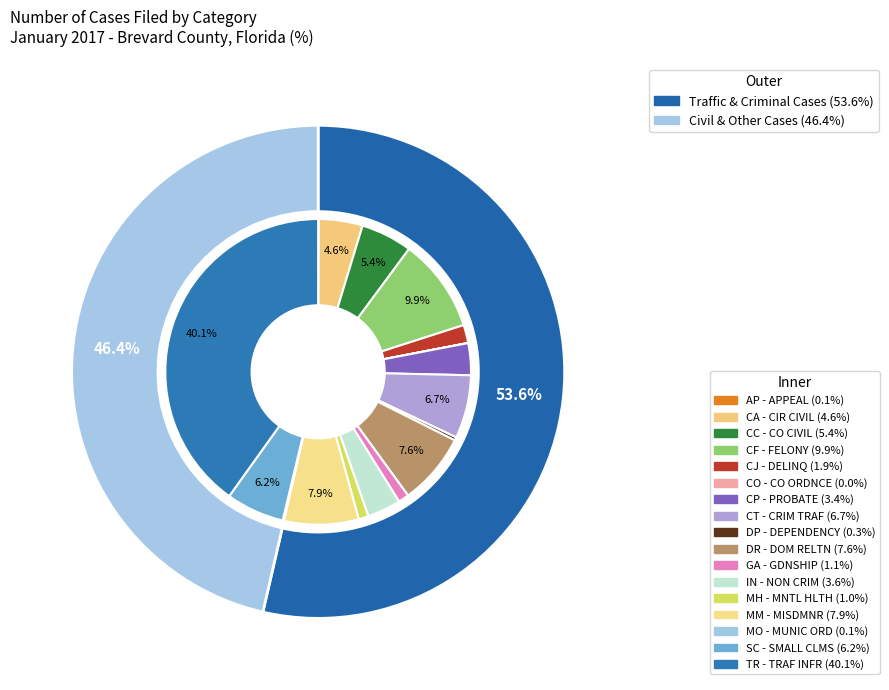

Does CC - CO CIVIL account for over 50% of the chart?

No